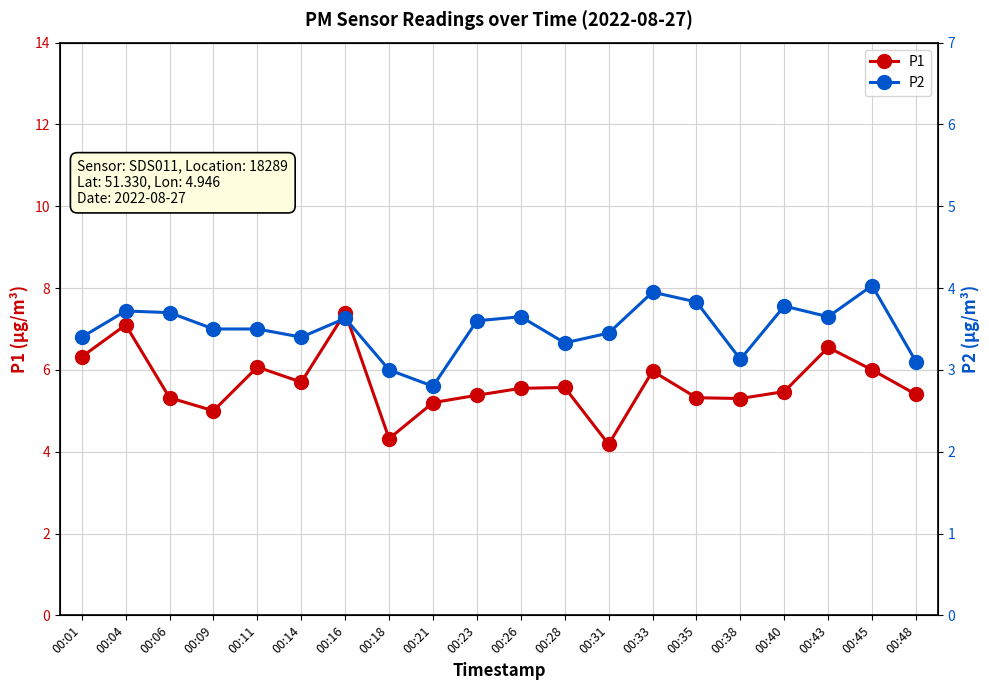

Rank the series at 00:26 from lowest to highest value.

P2, P1